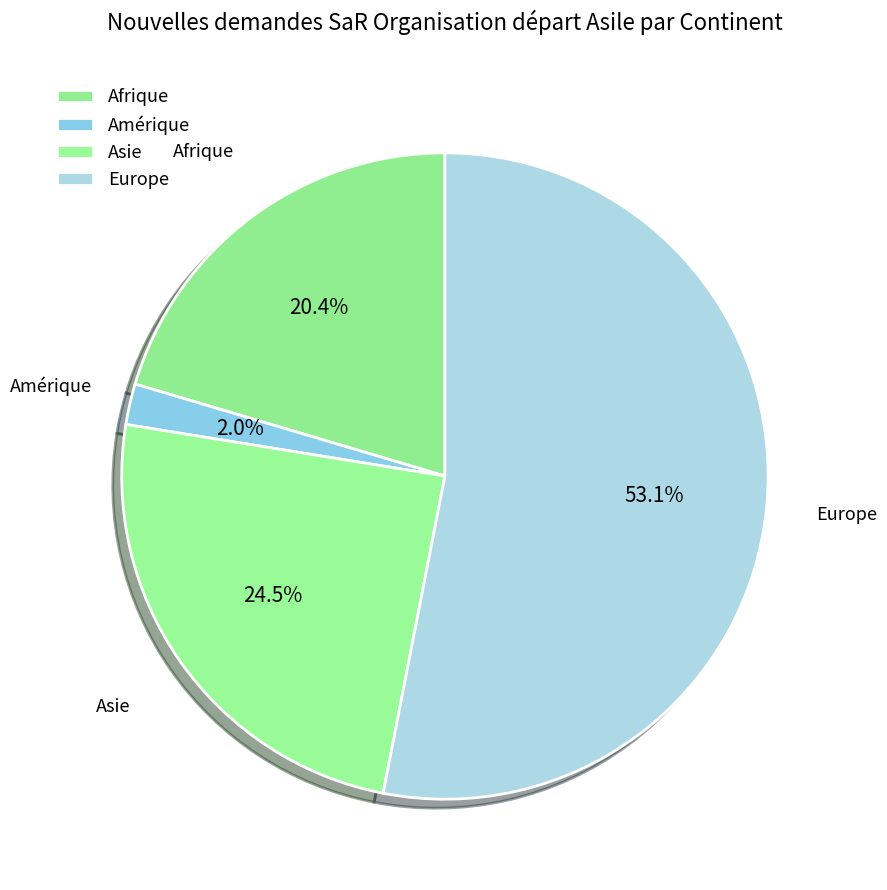

Count the number of slices in the pie.

4